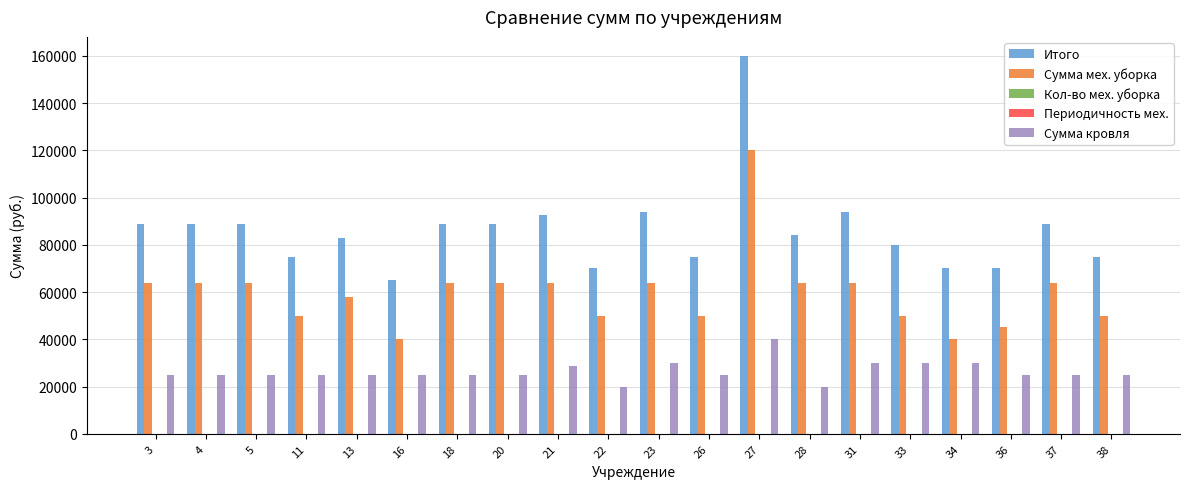

What is the maximum value for Итого?

160000